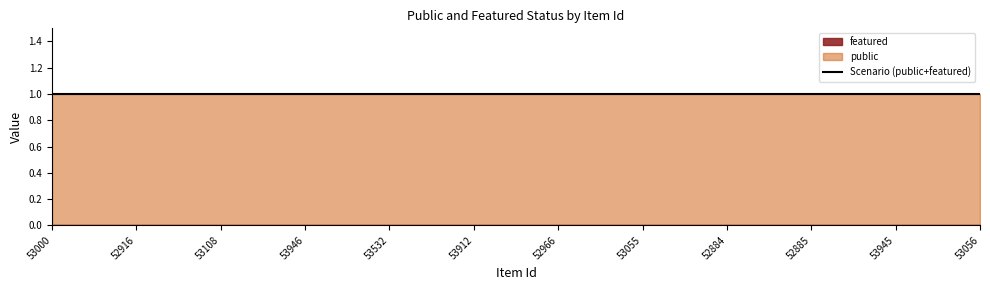

What is the greatest value displayed?

1